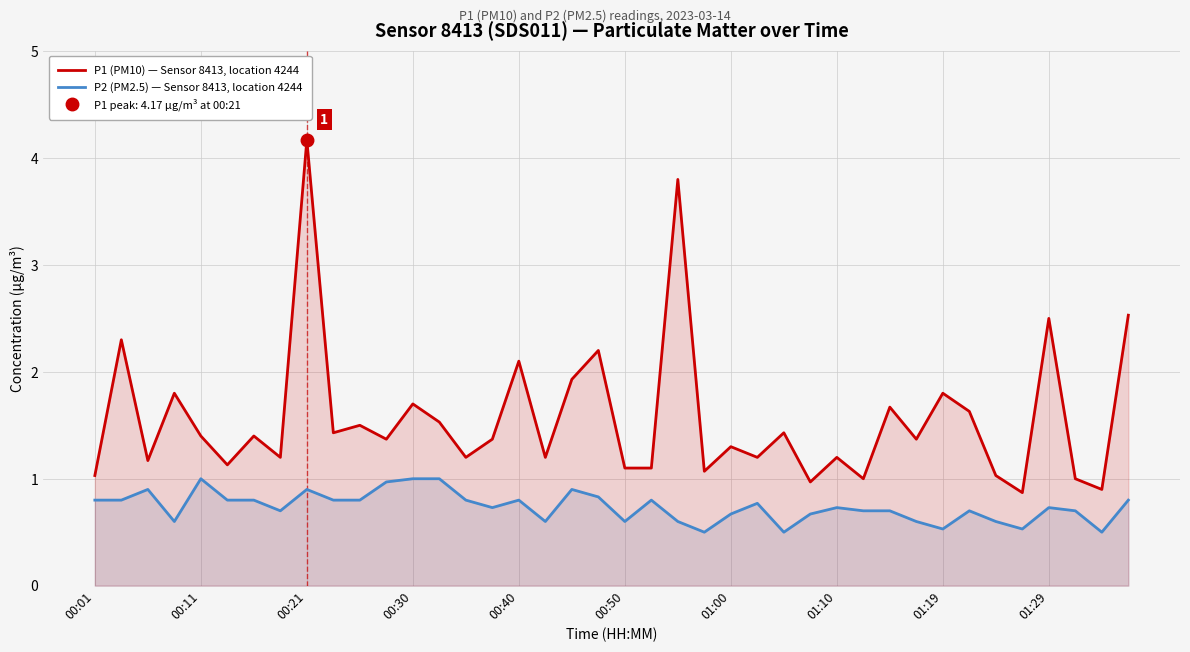

True or false: P1 (PM10) — Sensor 8413, location 4244 has a value of 0.6 at 01:29.

False